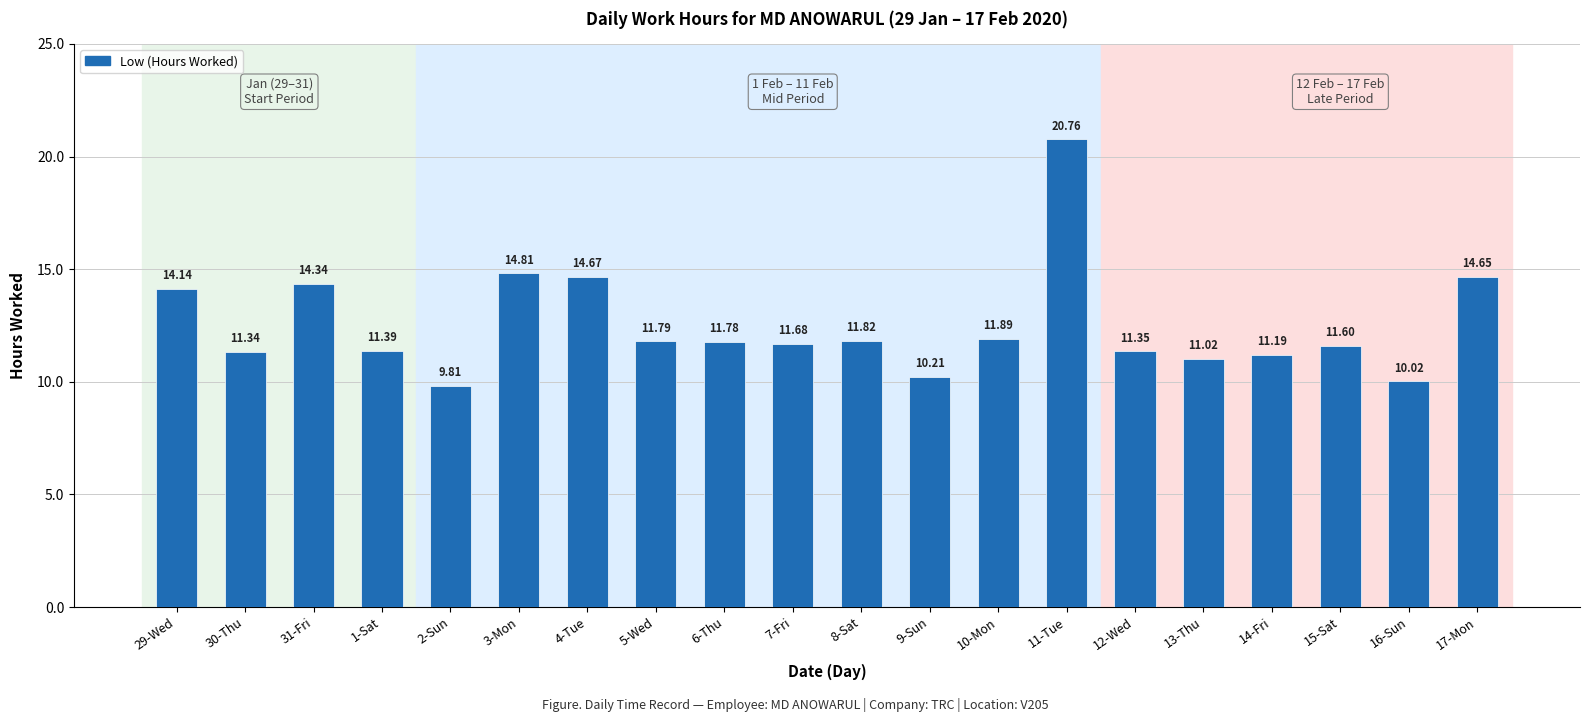

The chart shows a value of 15.7 at 10-Mon. True or false?

False